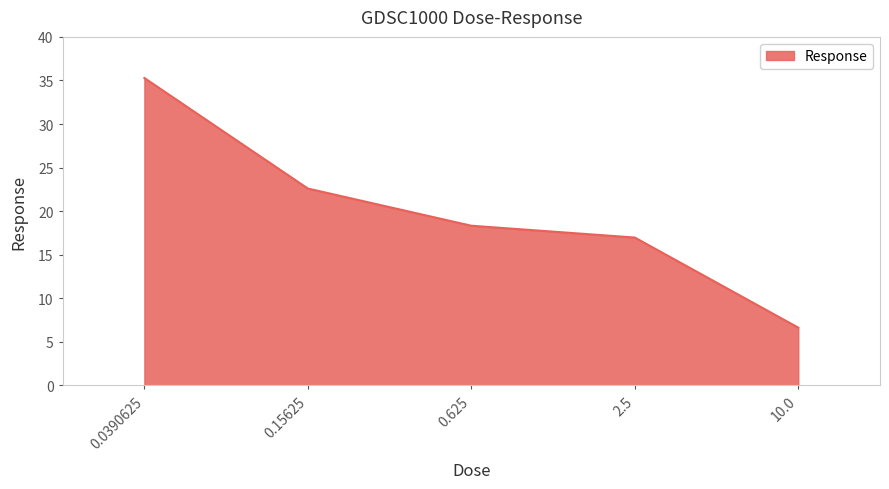

What is the difference between the values at 0.625 and 0.15625?

4.3